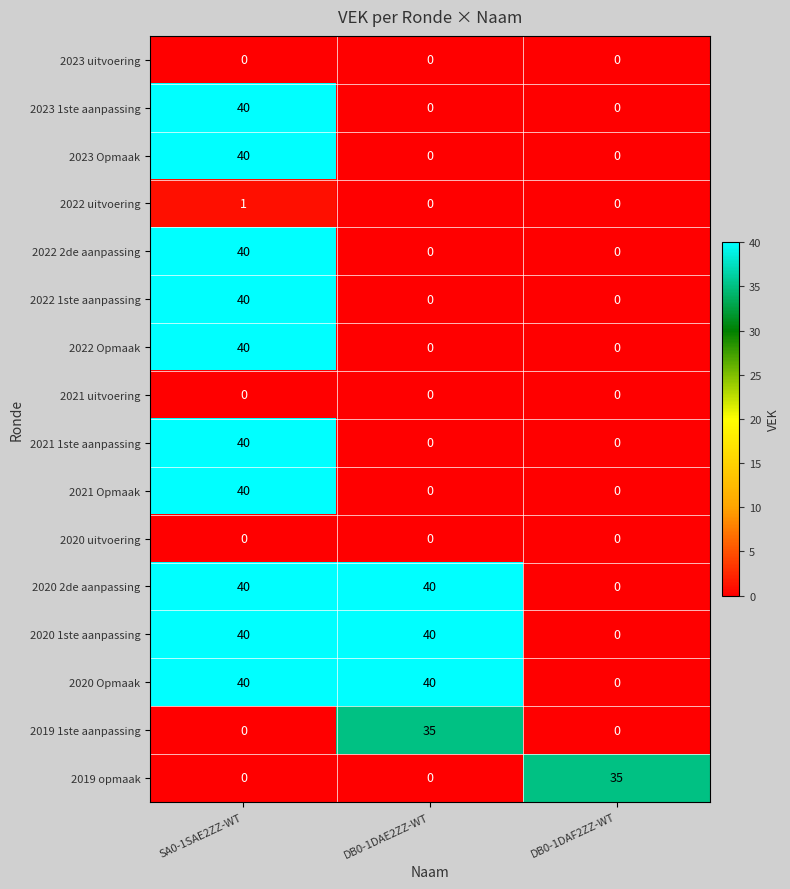

What is the maximum value for 2023 1ste aanpassing?

40